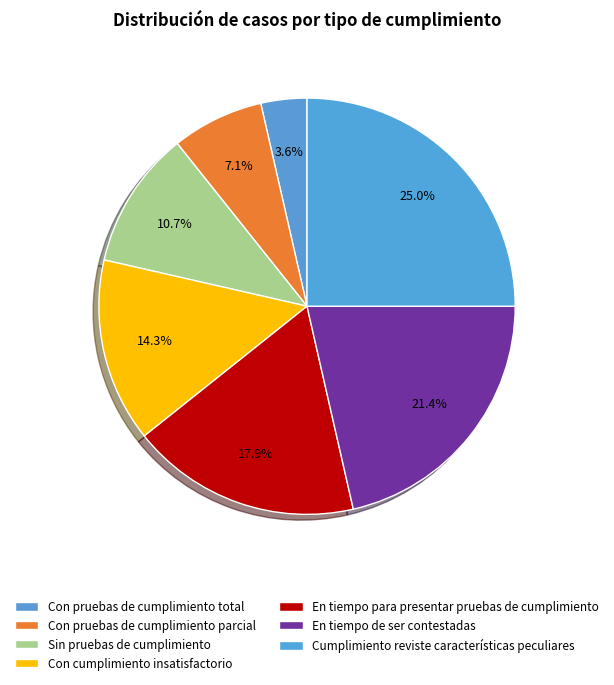

To the nearest percent, what is the difference between the largest and smallest slice percentages?

21%